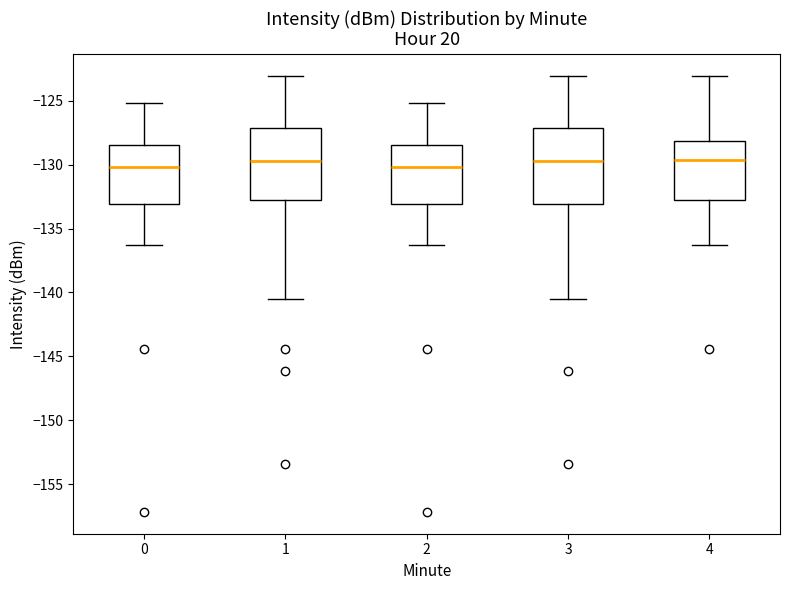

Where does the upper whisker of the box at x = 0 end on the y-axis? The values are not printed on the chart, so give them approximately, as read against the axis.

-125.0